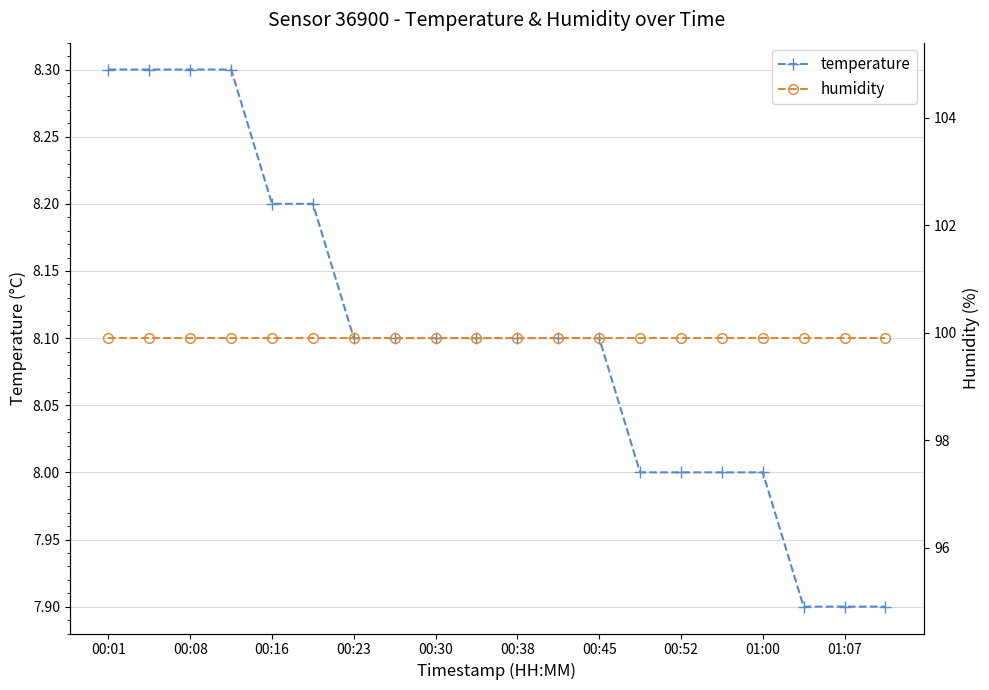

The value of humidity at 00:01 is 51.5. True or false?

False